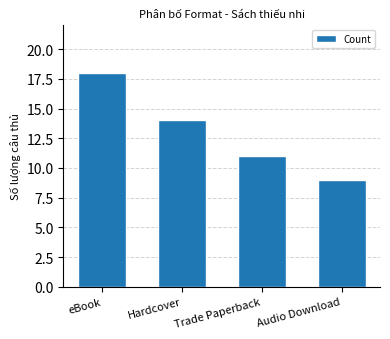

Where is the data nearest to the value 13?

Hardcover